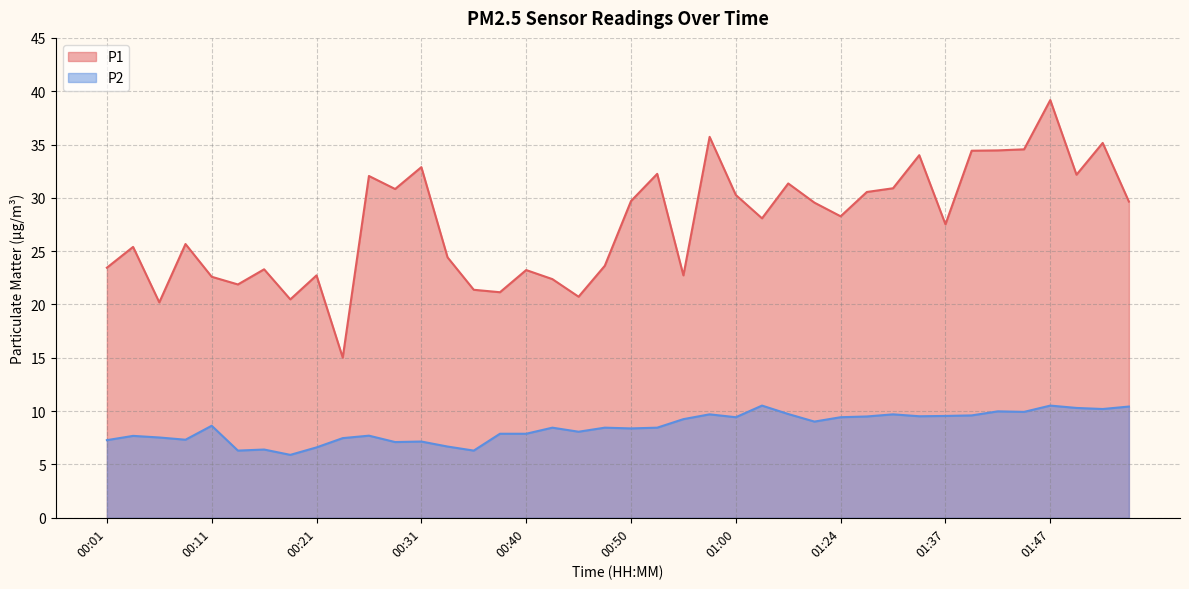

Which label corresponds to the largest value in the chart?

01:47